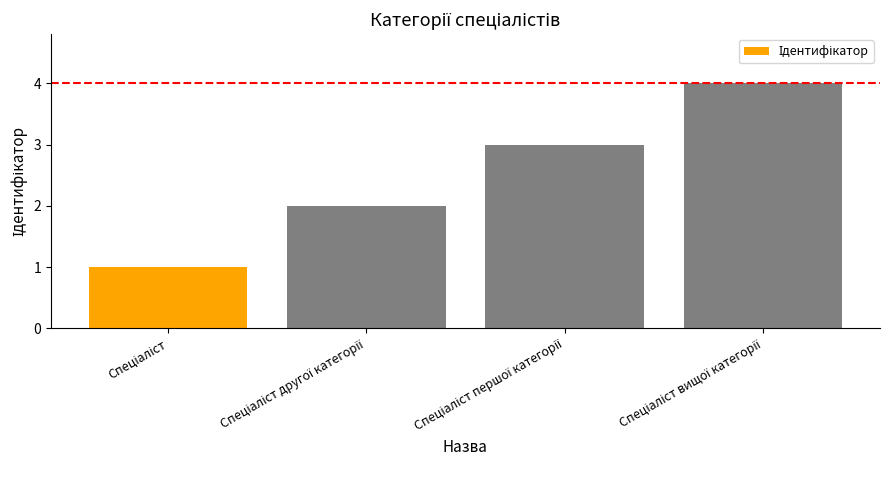

What is the maximum value shown in the chart?

4